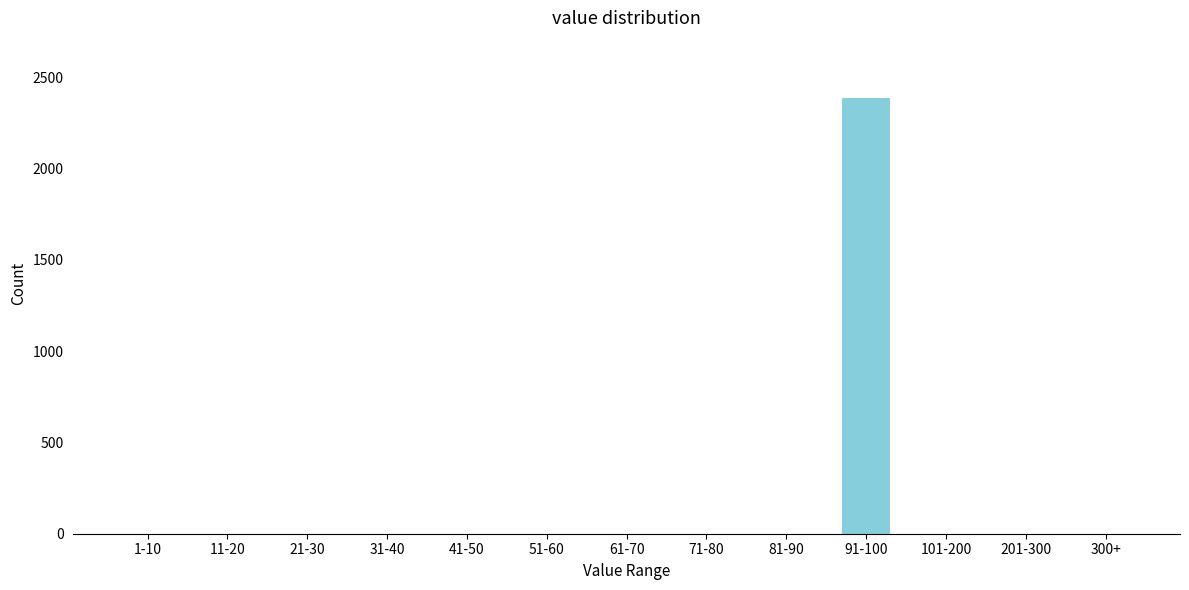

Reading left to right, what are all the values shown in this chart?

1-10=0	11-20=0	21-30=0	31-40=0	41-50=0	51-60=0	61-70=0	71-80=0	81-90=0	91-100=2387	101-200=0	201-300=0	300+=0